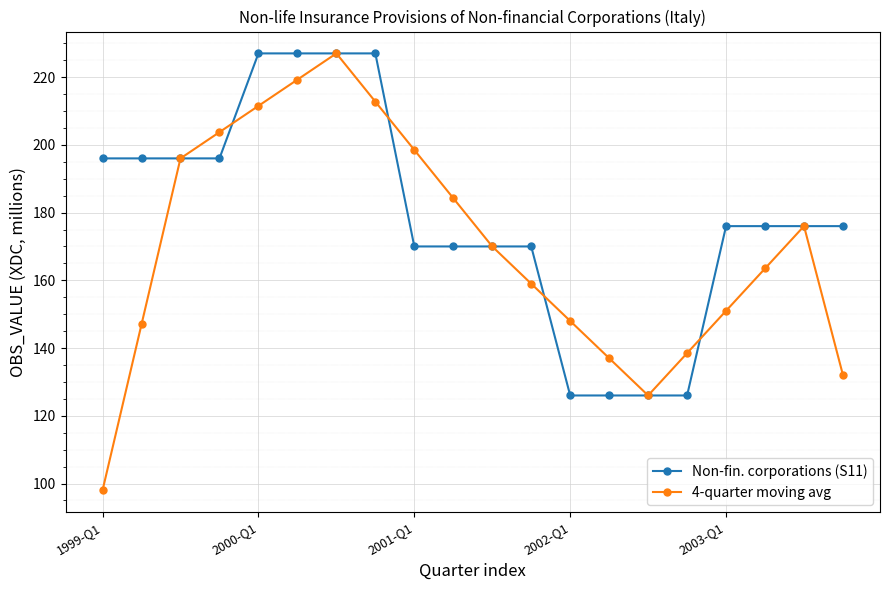

What is the value of the Non-fin. corporations (S11) point at the 14th from the left?

126.0